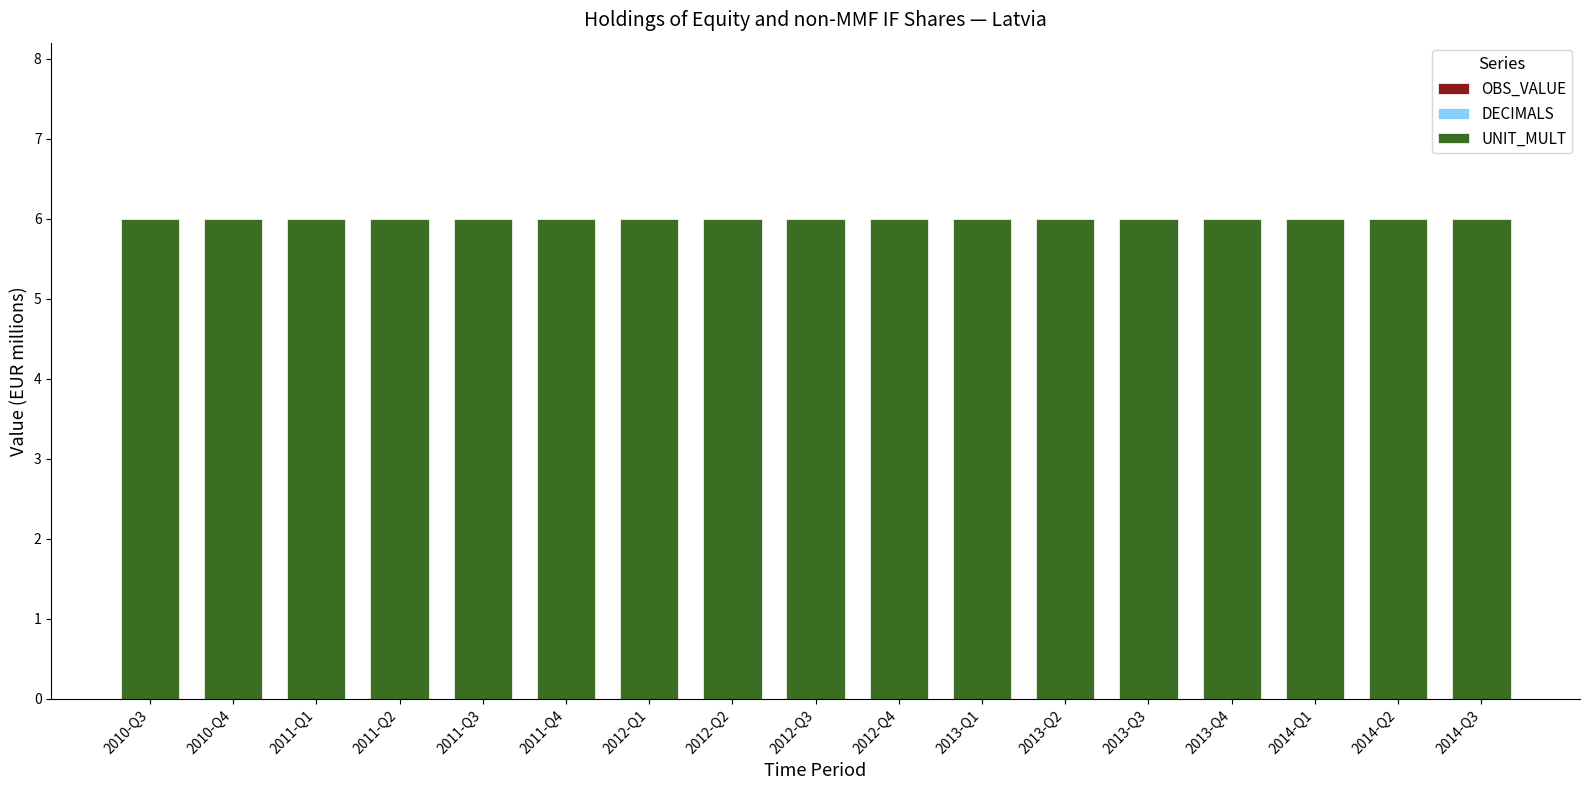

Which has a higher value, 2012-Q1 or 2011-Q1?

2012-Q1